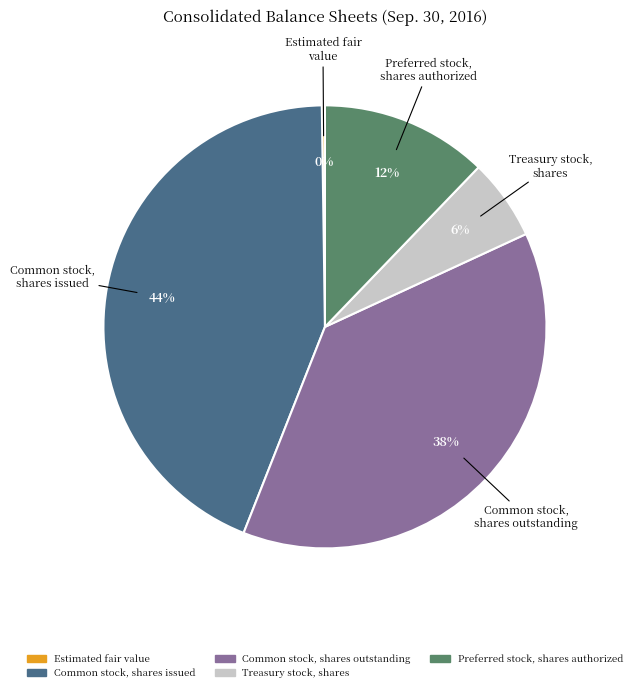

True or false: Common stock, shares issued accounts for 44% of the total.

True